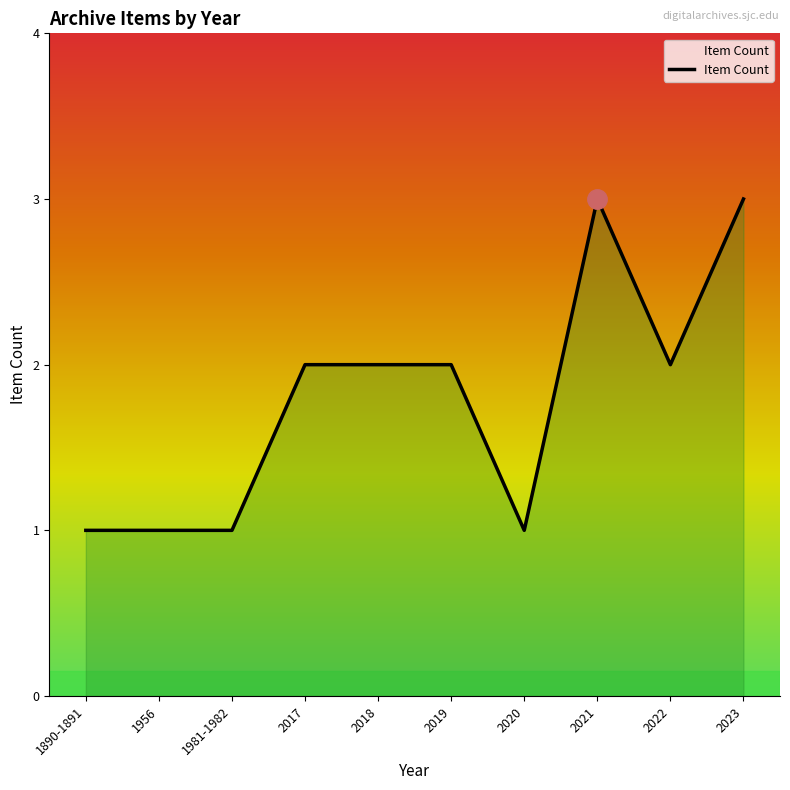

What position from the right is 1981-1982?

8